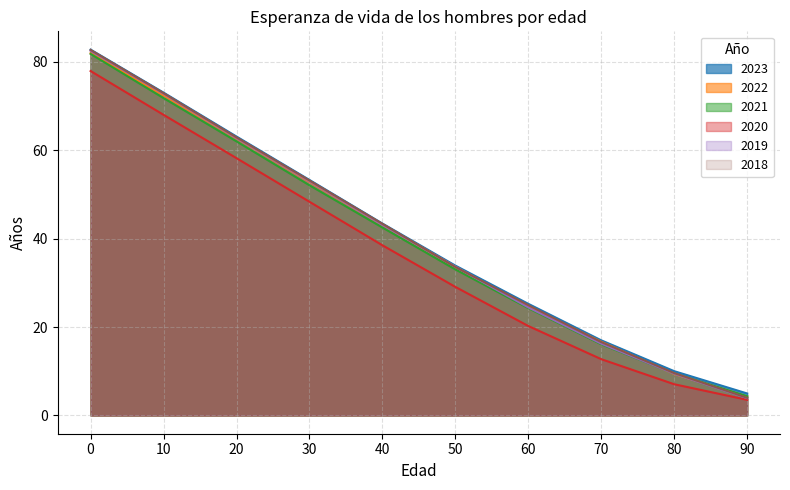

True or false: 2020 has more than 0 interior local peaks.

False